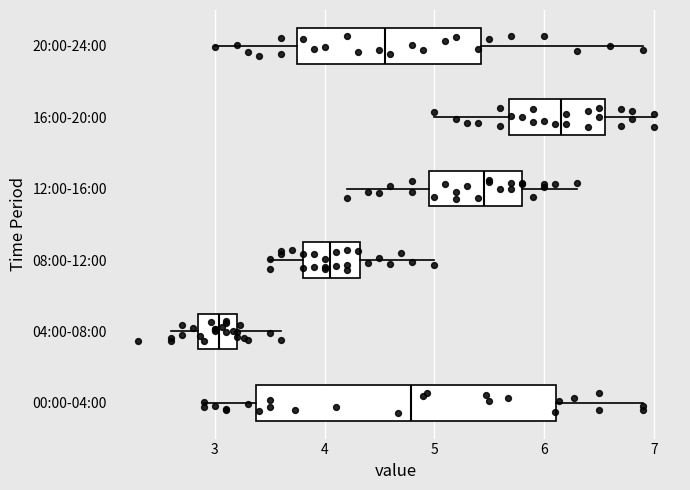

Where does the median line of the box for 16:00-20:00 sit on the x-axis? The values are not printed on the chart, so give them approximately, as read against the axis.

6.2